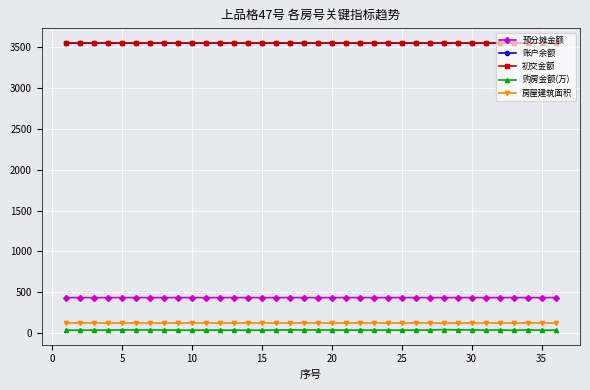

True or false: 购房金额(万) and 房屋建筑面积 cross at least once.

False